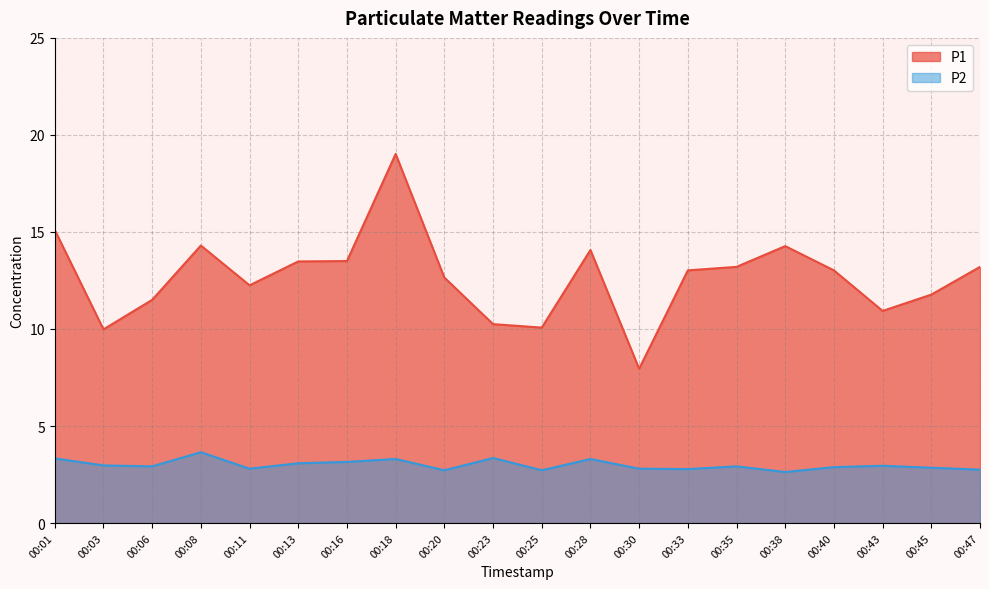

True or false: P1 has more than 1 interior local peaks.

True